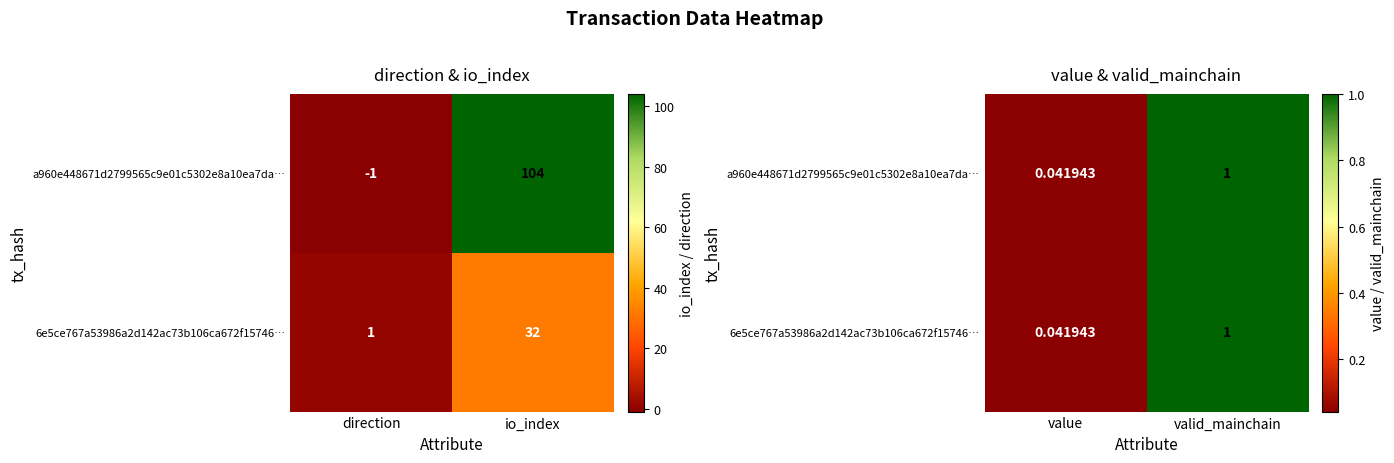

True or false: 6e5ce767a53986a2d142ac73b106ca672f15746… has a value of 0.6 at valid_mainchain.

False